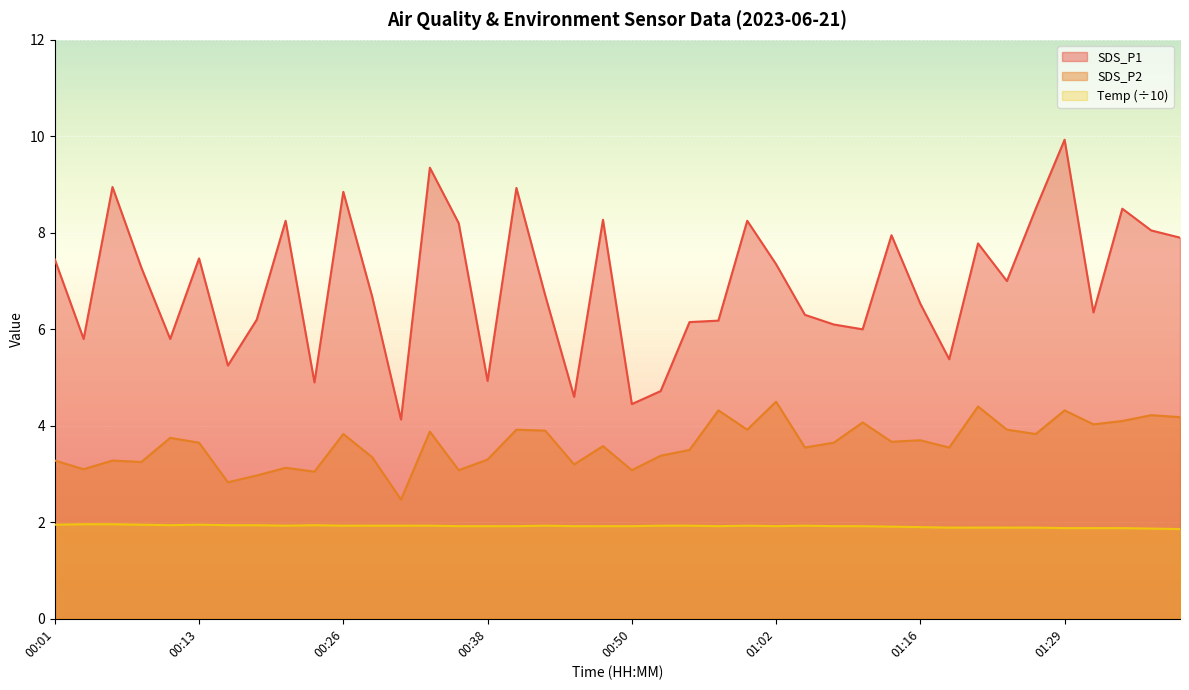

What is the average value of the Temp series?

1.9